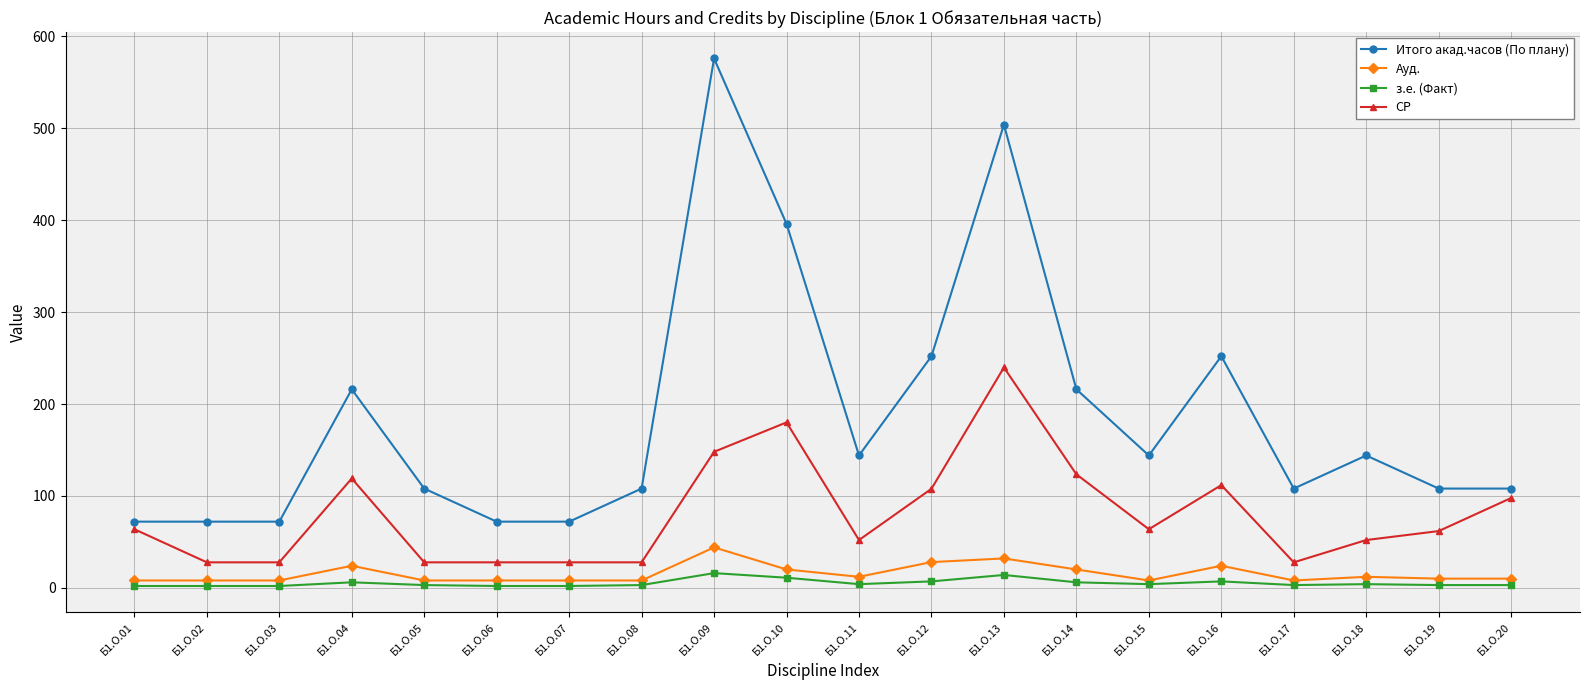

True or false: Итого акад.часов (По плану) has a value of 831.0 at Б1.О.13.

False